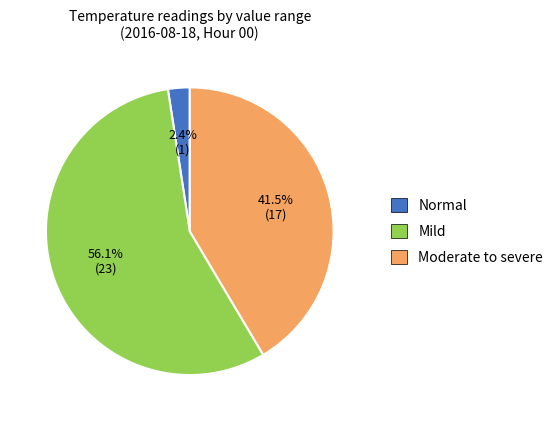

Which slice is the smallest?

Normal